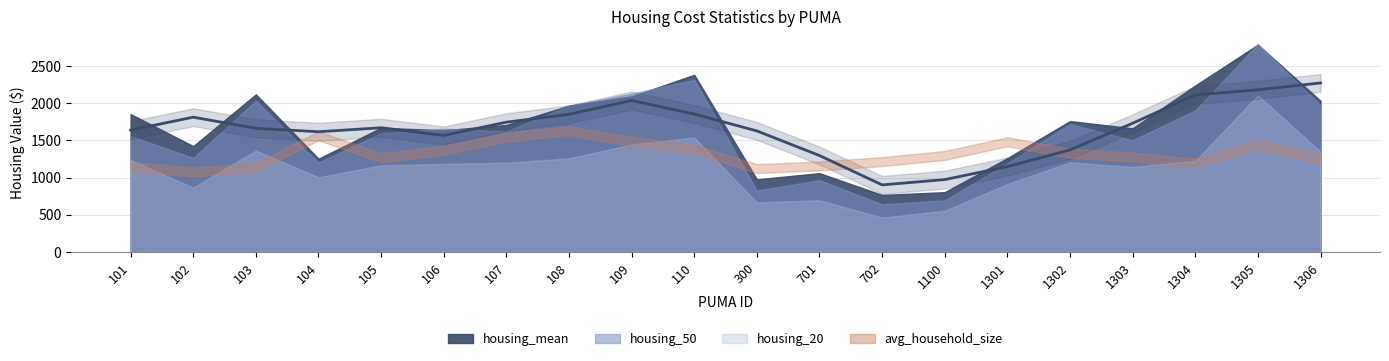

Rank the categories by value from lowest to highest.

702, 1100, 1301, 701, 1302, 106, 104, 300, 101, 103, 105, 1303, 107, 102, 108, 110, 109, 1304, 1305, 1306